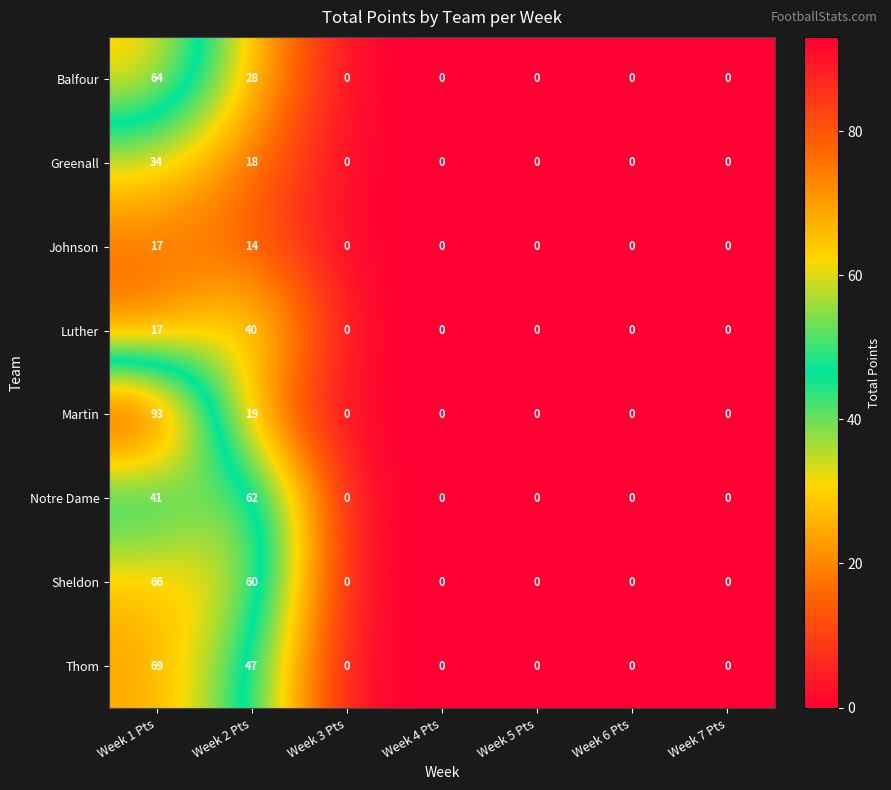

True or false: Luther has a value of 0 at Week 3 Pts.

True